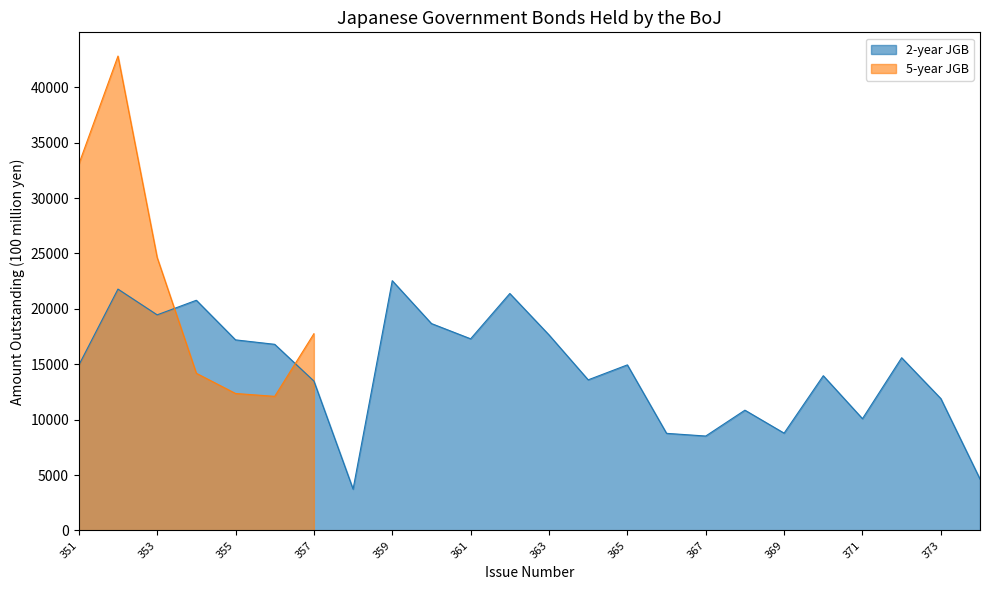

What is the difference between the maximum and second lowest values?

17906